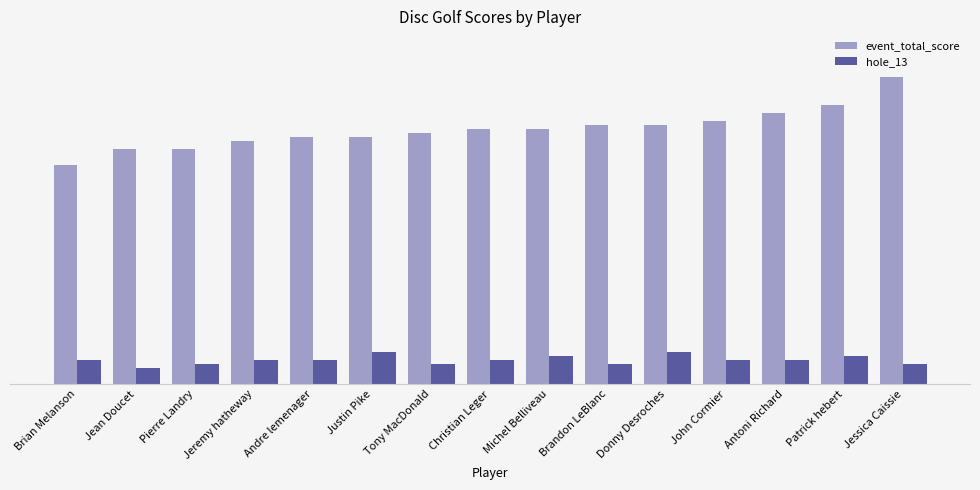

List the series in order of their peak value, highest first.

event_total_score, hole_13